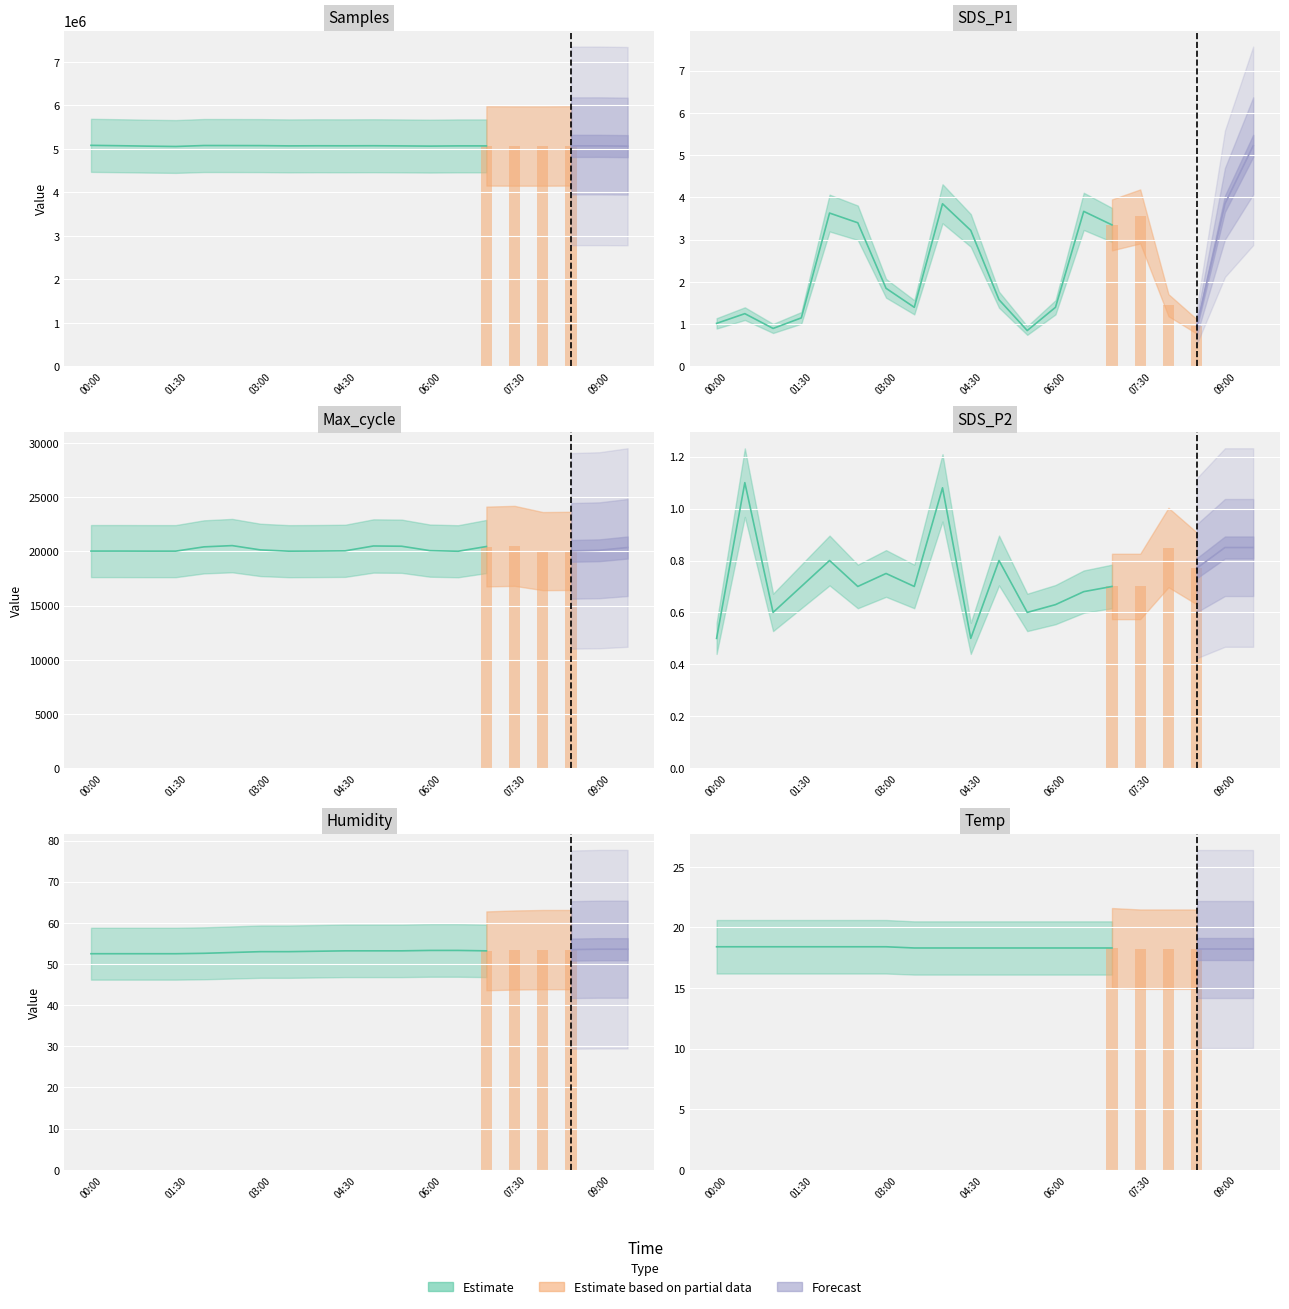

How many data points in Humidity are above 53?

12